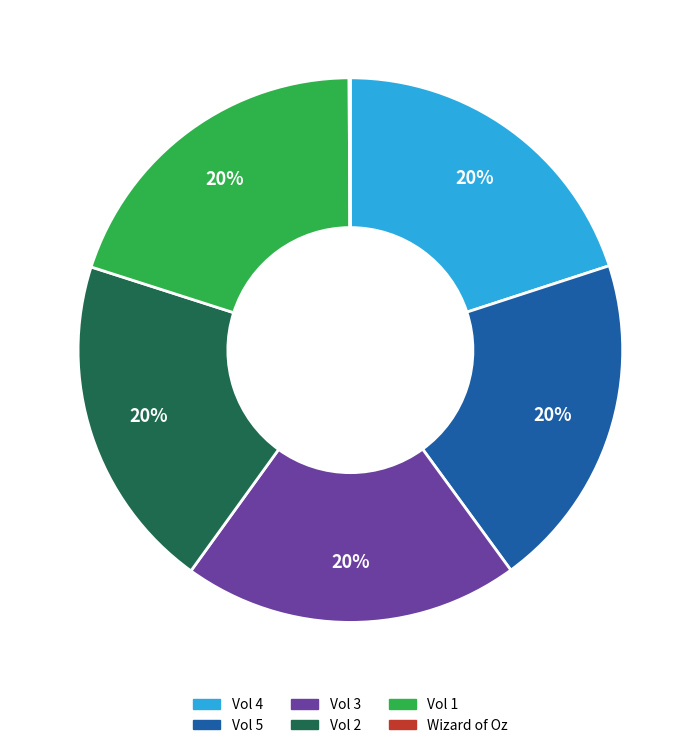

Is there any slice that represents more than half of the pie?

No